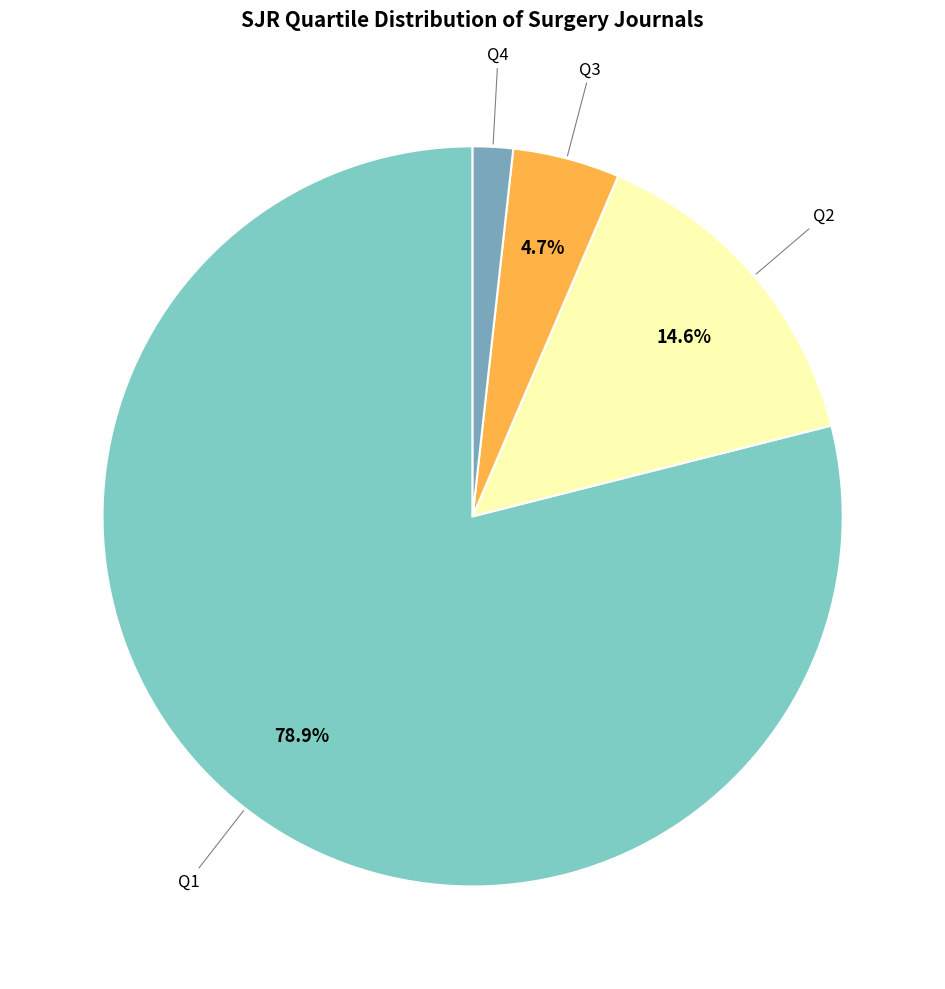

How many segments does this pie chart have?

4